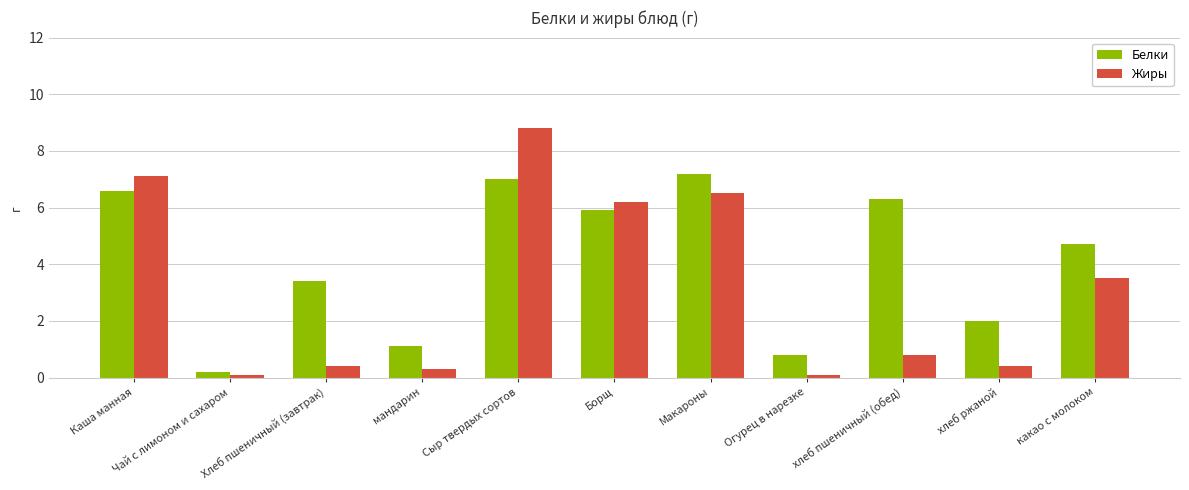

Which series has the largest range (max minus min)?

Жиры